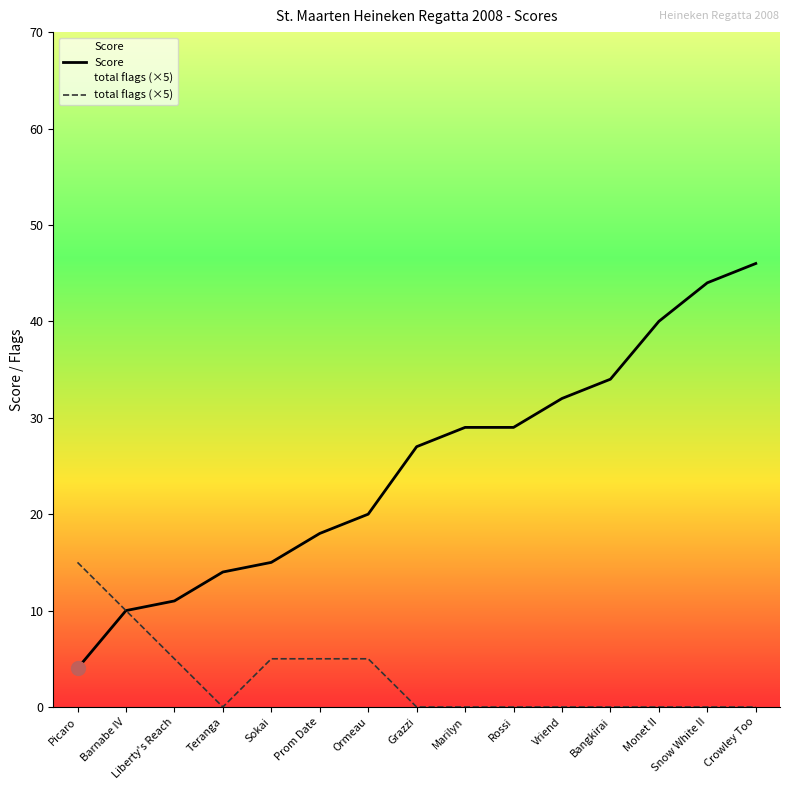

What is the difference between the highest and lowest values at Bangkirai?

34